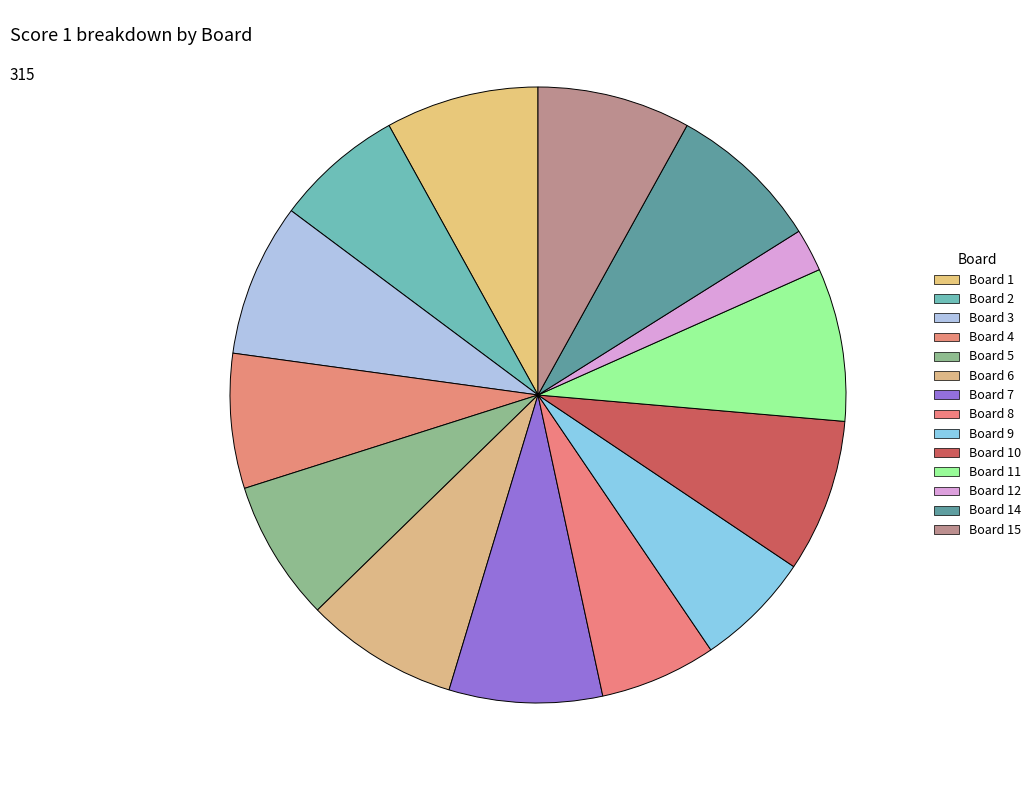

How many segments does this pie chart have?

14